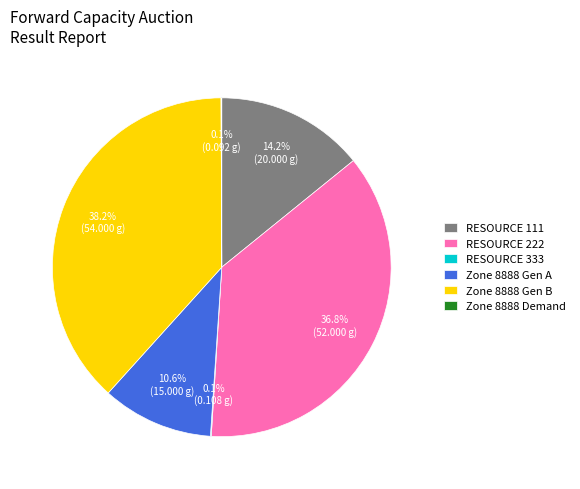

Which has a higher value, Zone 8888 Gen B or RESOURCE 222?

Zone 8888 Gen B